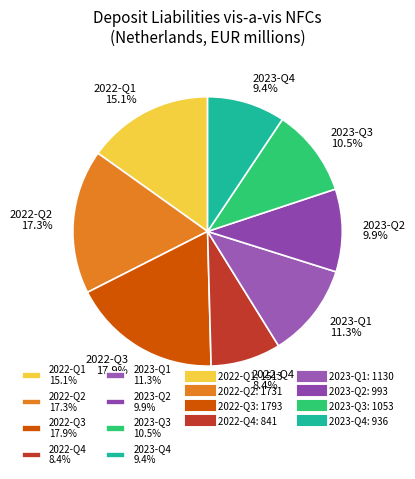

Between 2023-Q3 10.5% and 2023-Q1 11.3%, which is larger?

2023-Q1 11.3%